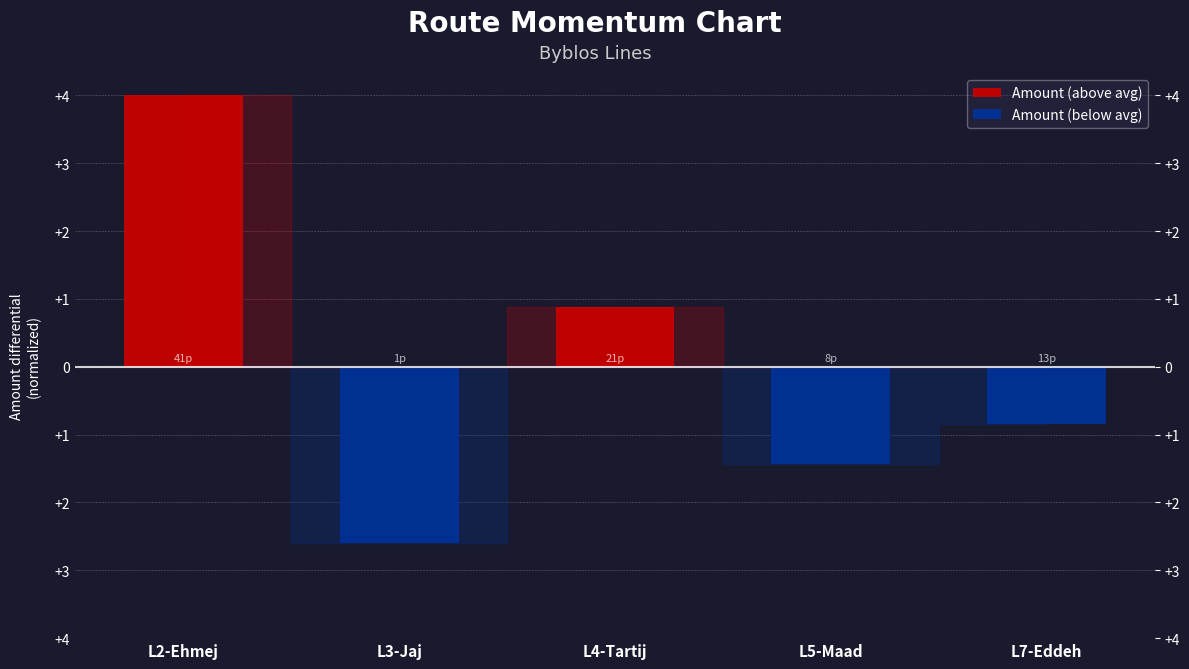

At which category is the sum across all series the highest?

L2-Ehmej